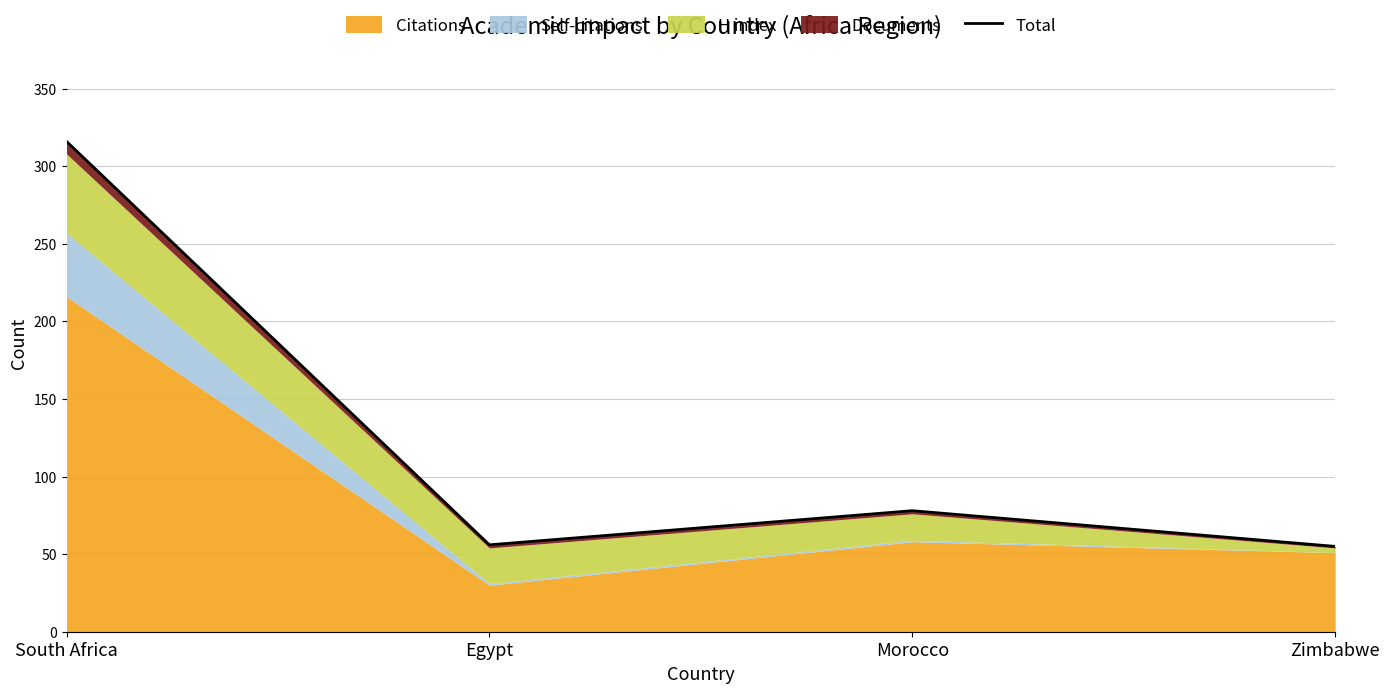

Reading left to right, list all the values displayed in this chart.

316	56	78	55